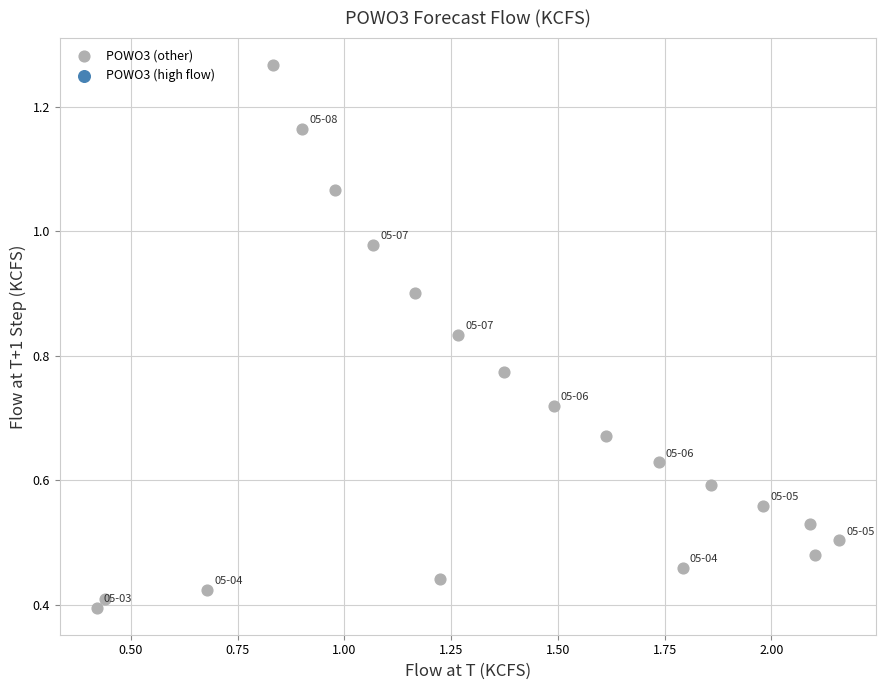

What is the range of Y values (max minus min)?

0.9